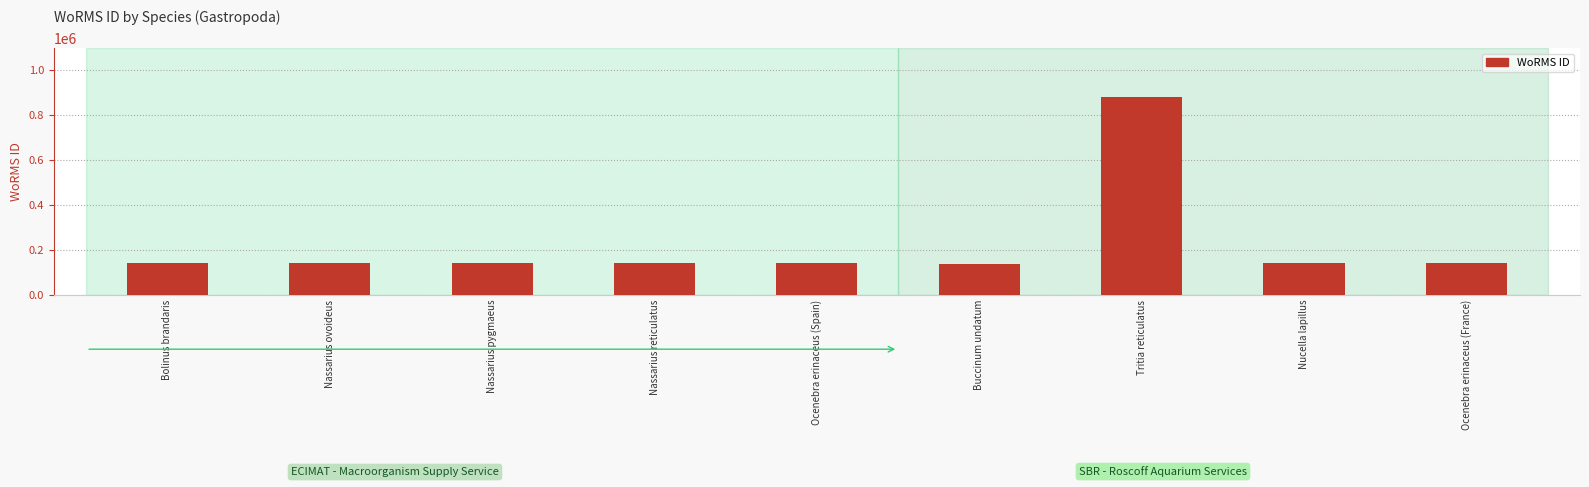

Read the value at Bolinus brandaris.

140389